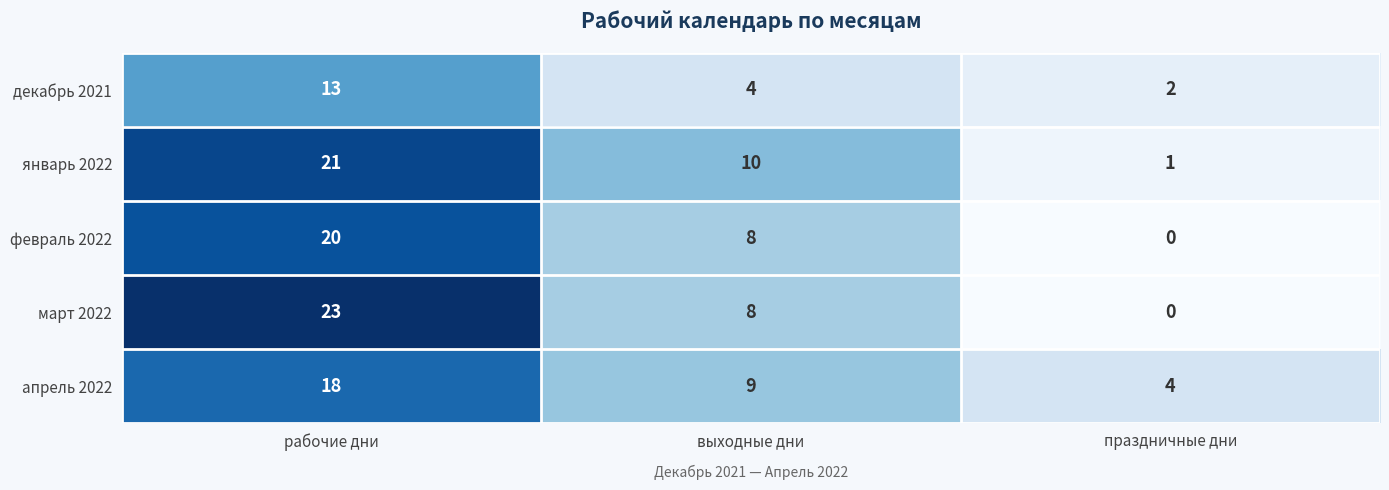

What is the maximum value shown in the chart?

23